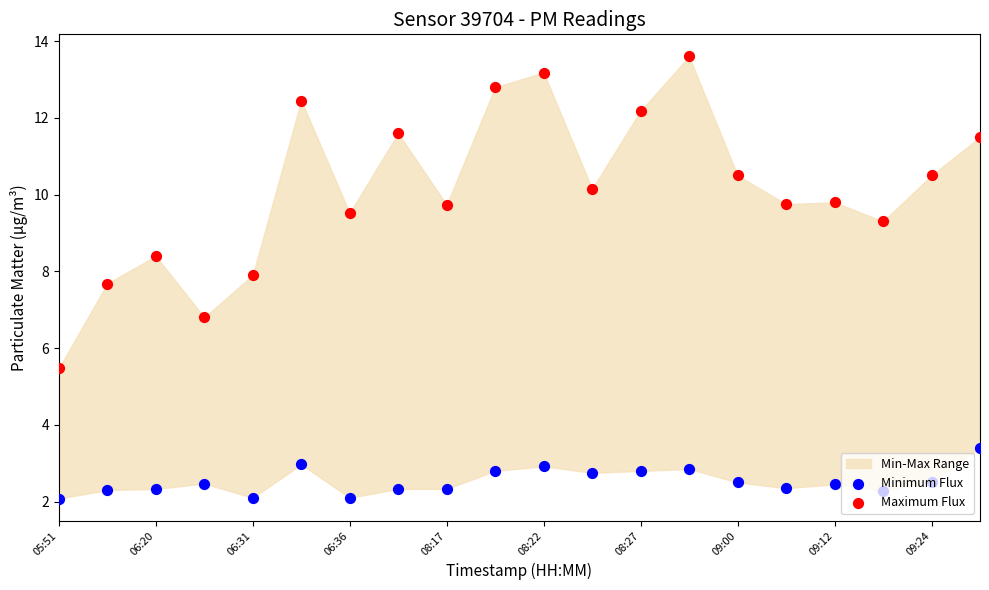

Which series contains the highest Y value?

Maximum Flux